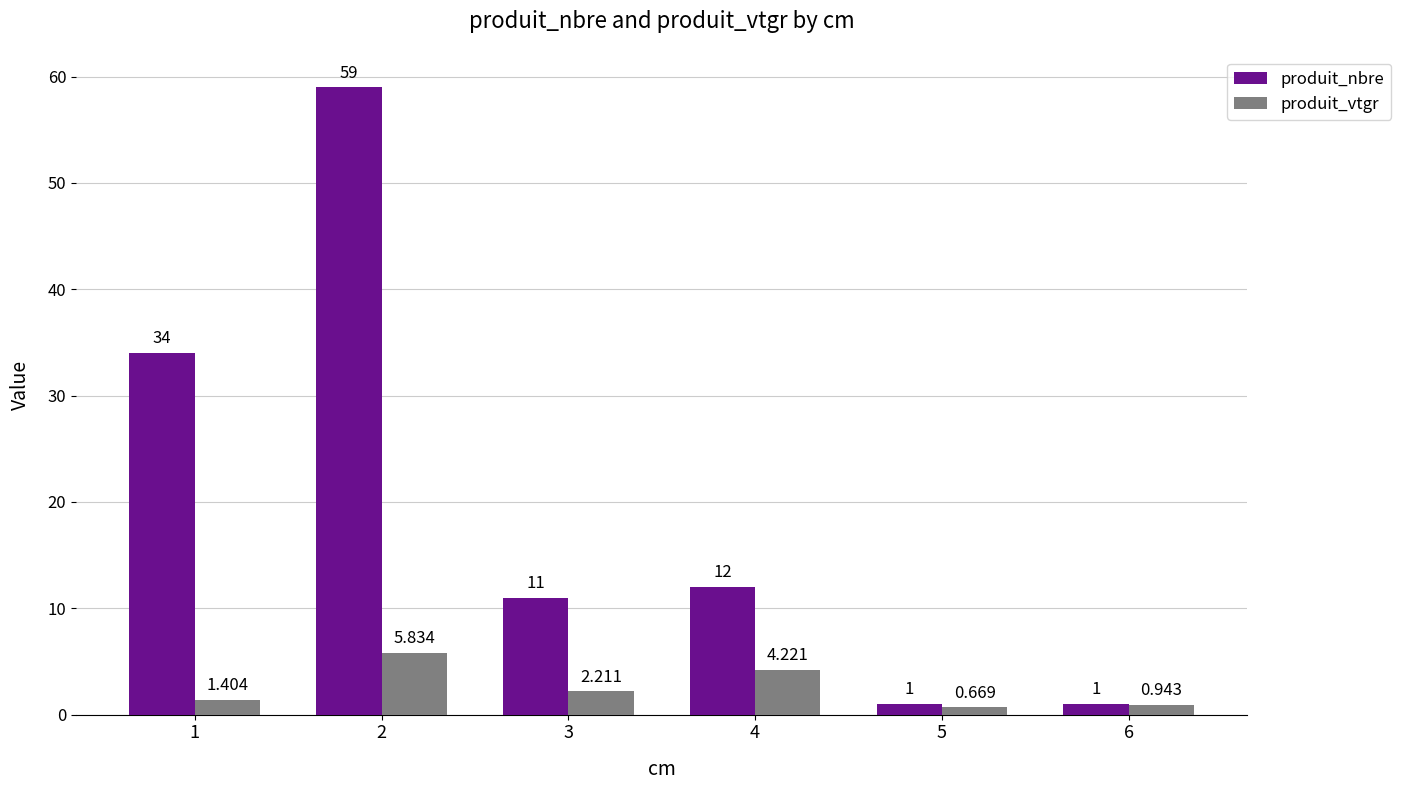

Which series changed the most between 3 and 5?

produit_nbre